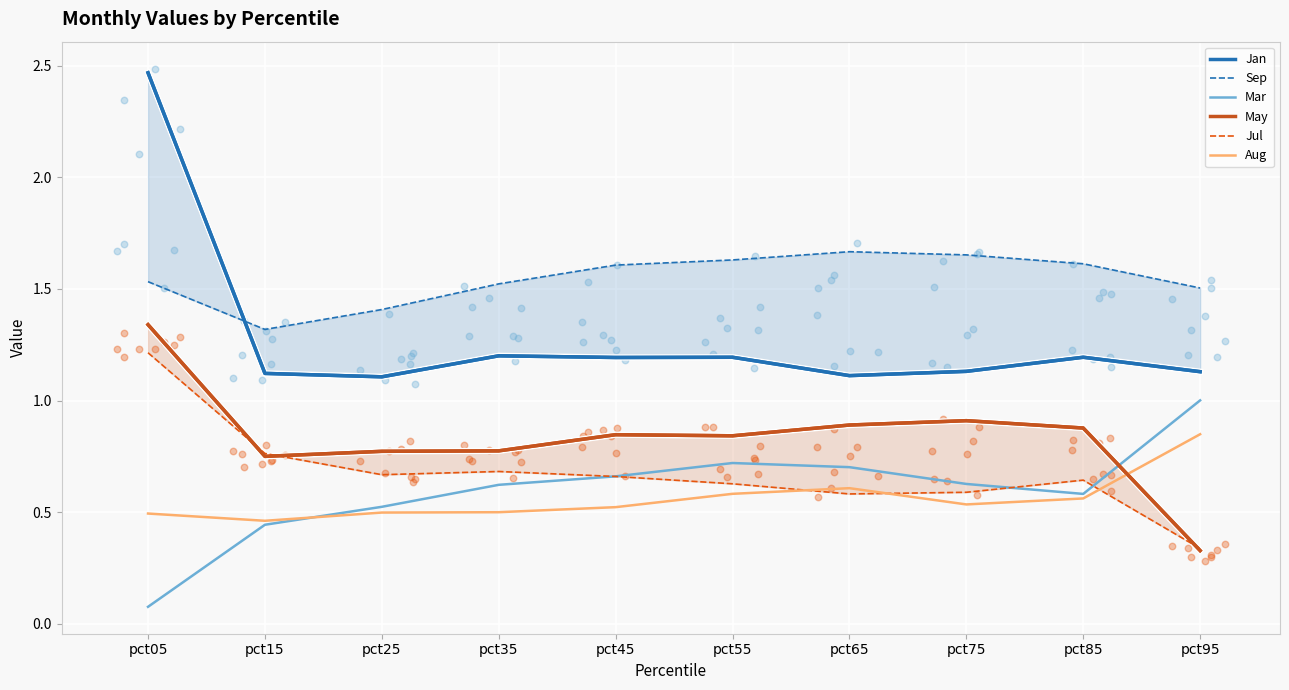

What is the total value across all series at pct75?

5.4